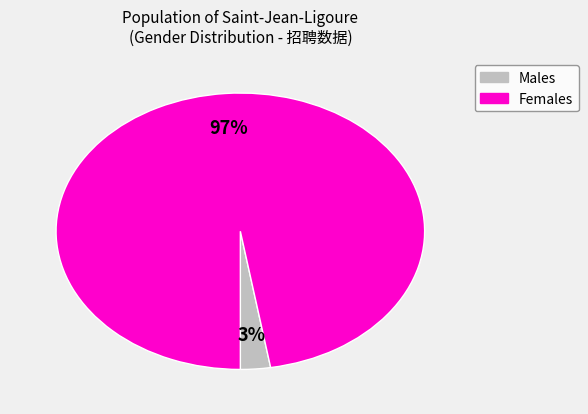

To the nearest percent, what is the average slice percentage?

50%